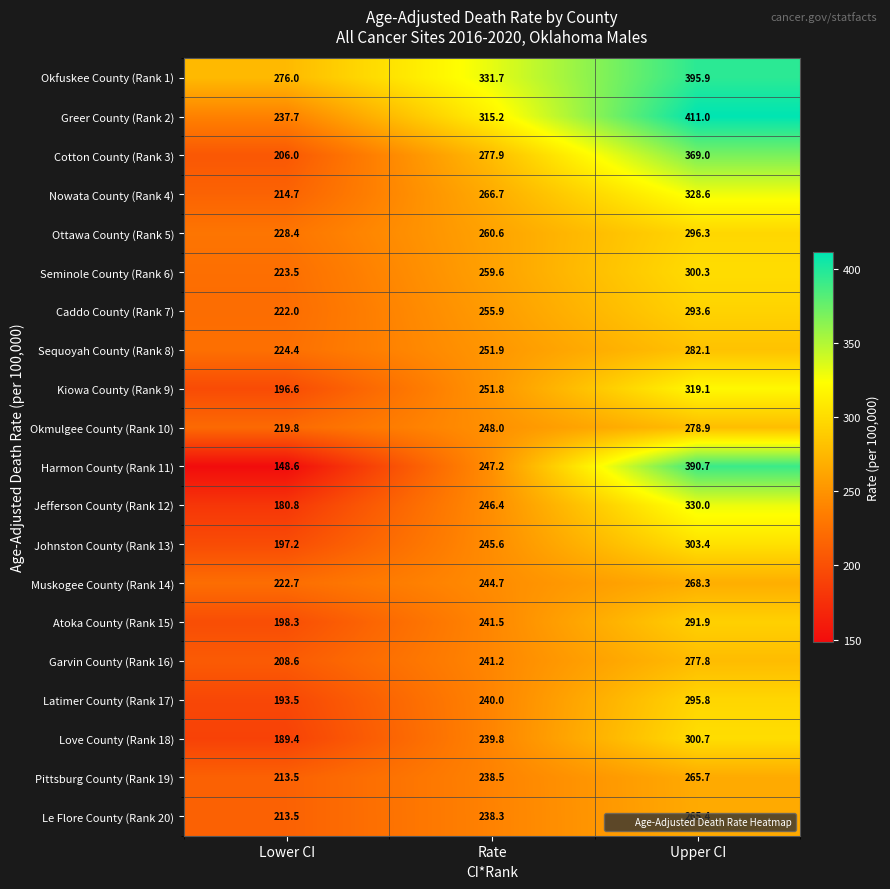

What is the minimum value shown in the chart?

148.6